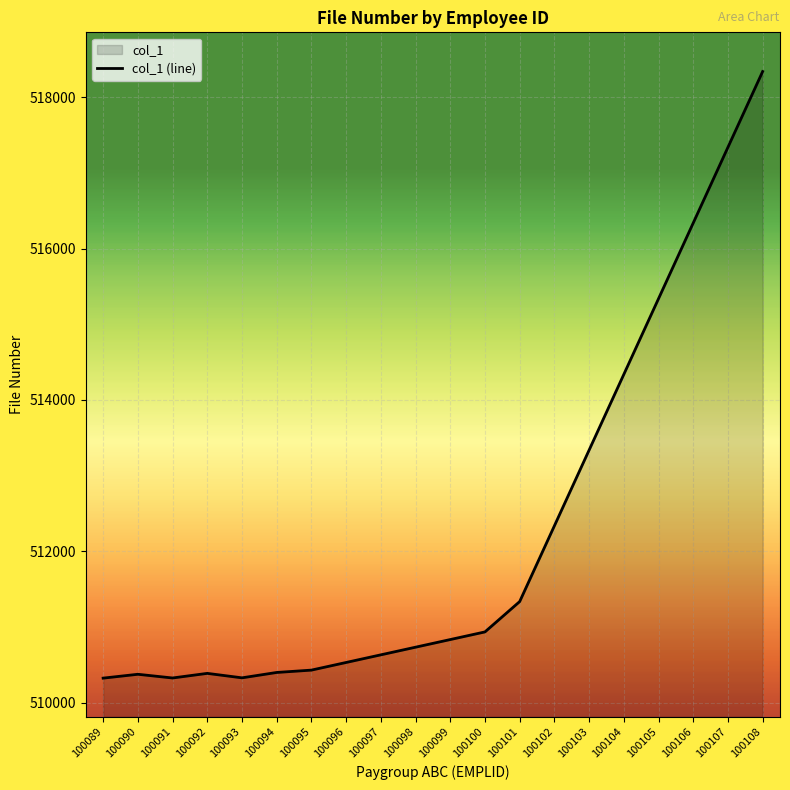

What is the sum of the values at 100089 and 100095?

1020752